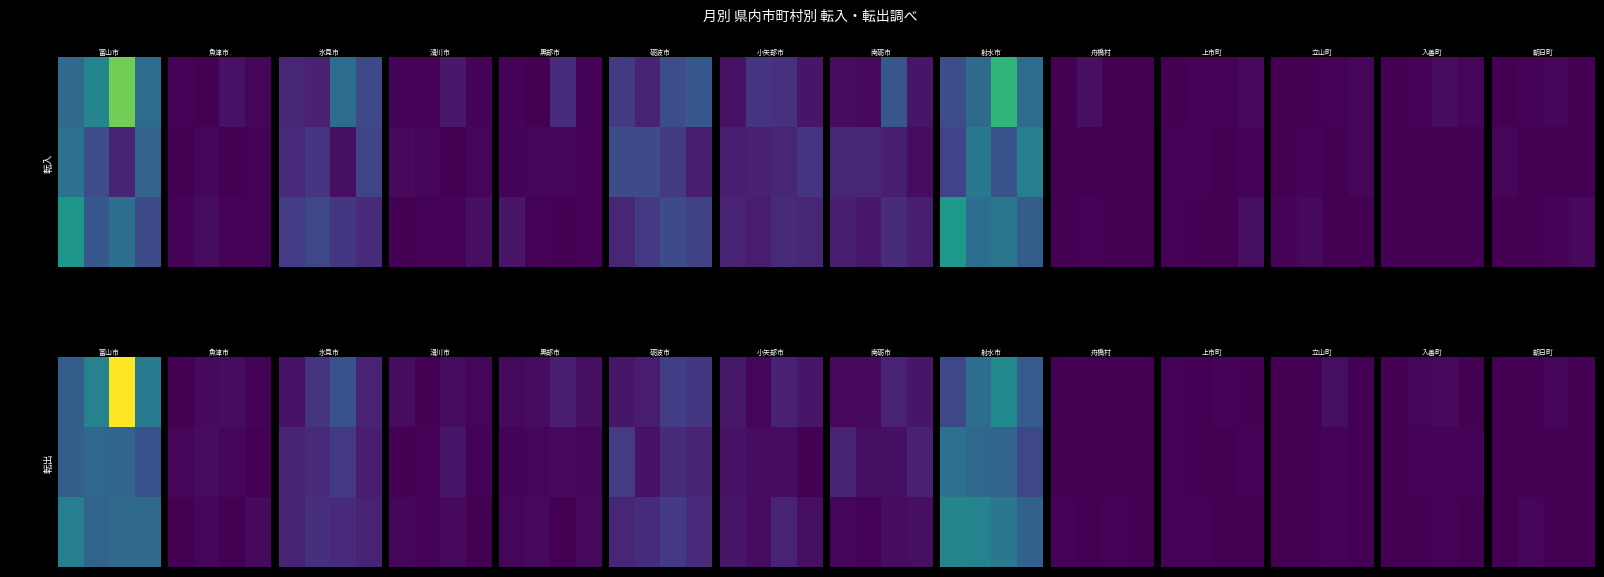

Which has a higher value, 1 or 2?

2